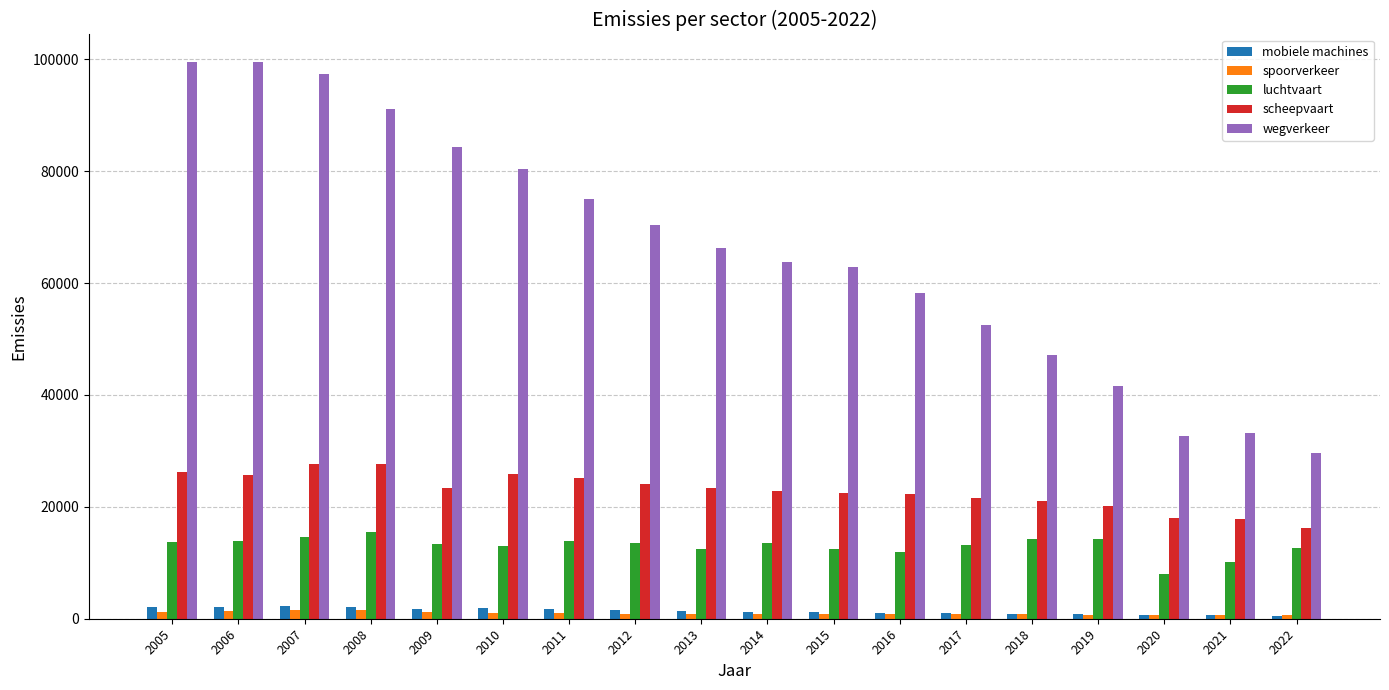

What is the approximate value of wegverkeer at 2019, to the nearest 50?

41650